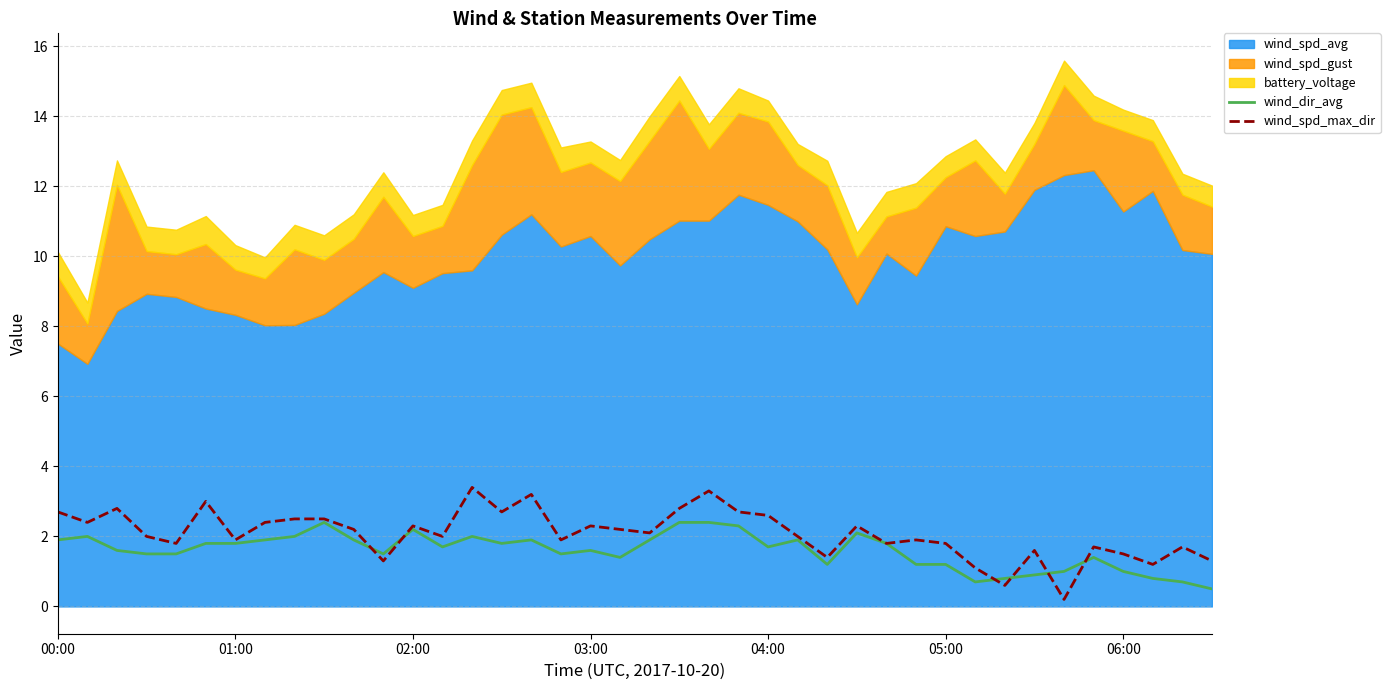

Read the wind_spd_max_dir value at 8.

2.5